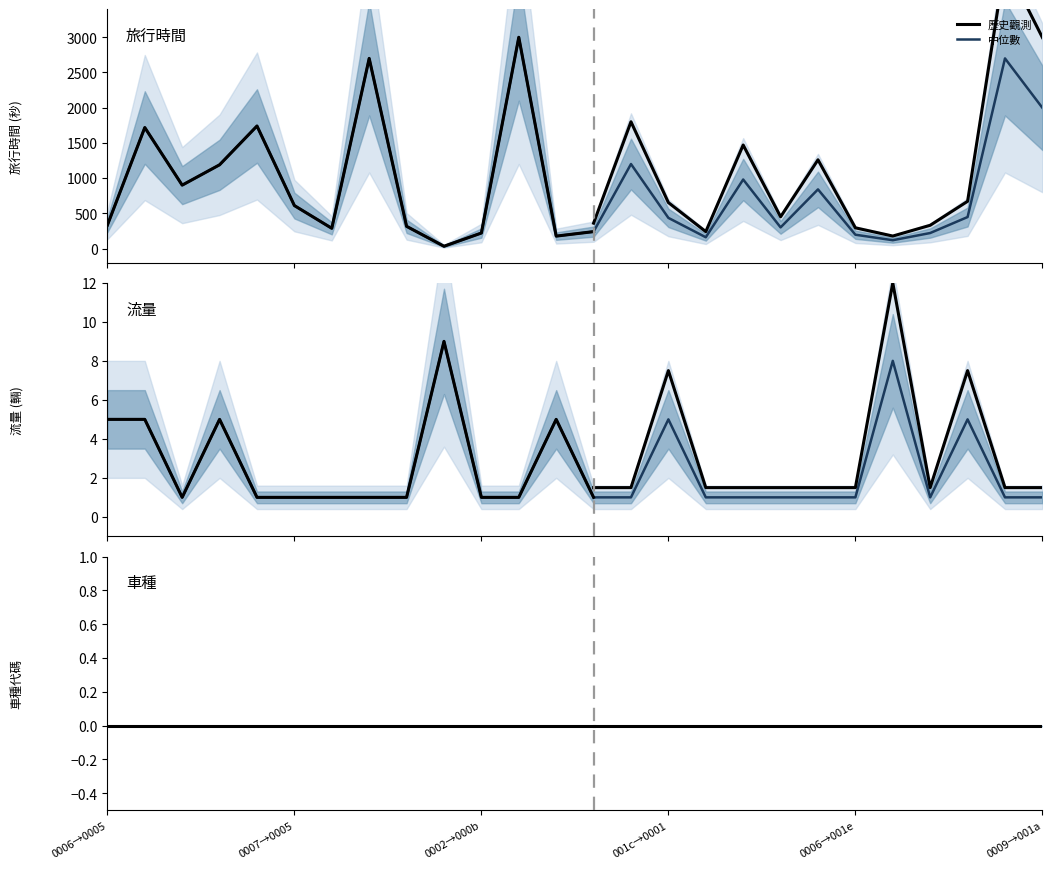

What is the total value across all series at 9?

41